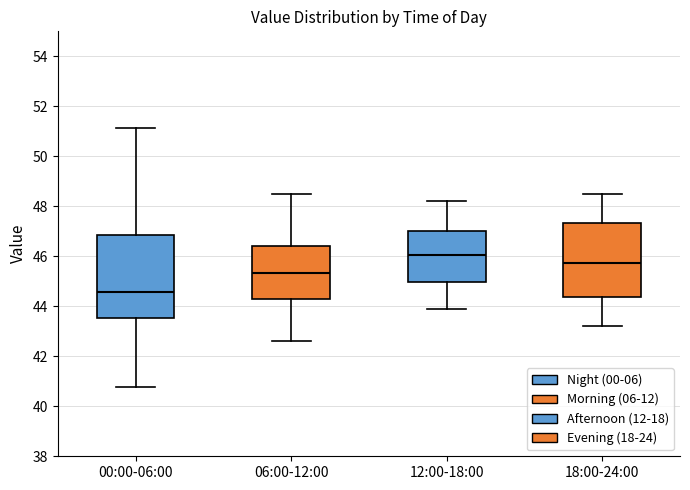

Reading left to right, read every box against the y-axis: the position of its median line, the range the box covers, and the ends of its whiskers. The values are not printed on the chart, so give them approximately, as read against the axis.

00:00-06:00: median 44.6, box 43.6 to 46.8, whiskers 40.8 to 51.2
06:00-12:00: median 45.4, box 44.2 to 46.4, whiskers 42.6 to 48.6
12:00-18:00: median 46.0, box 45.0 to 47.0, whiskers 44.0 to 48.2
18:00-24:00: median 45.8, box 44.4 to 47.4, whiskers 43.2 to 48.6